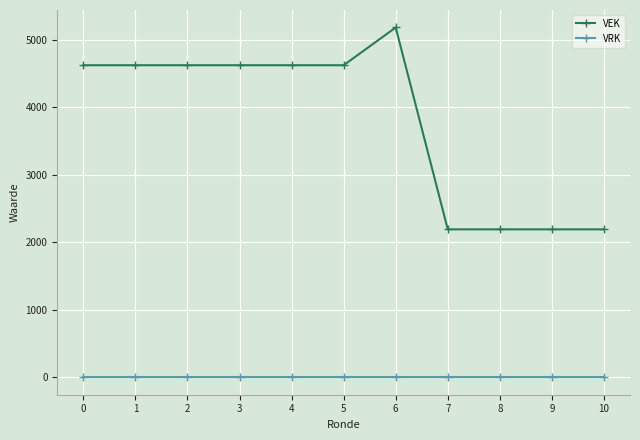

True or false: VEK and VRK intersect in this chart.

False